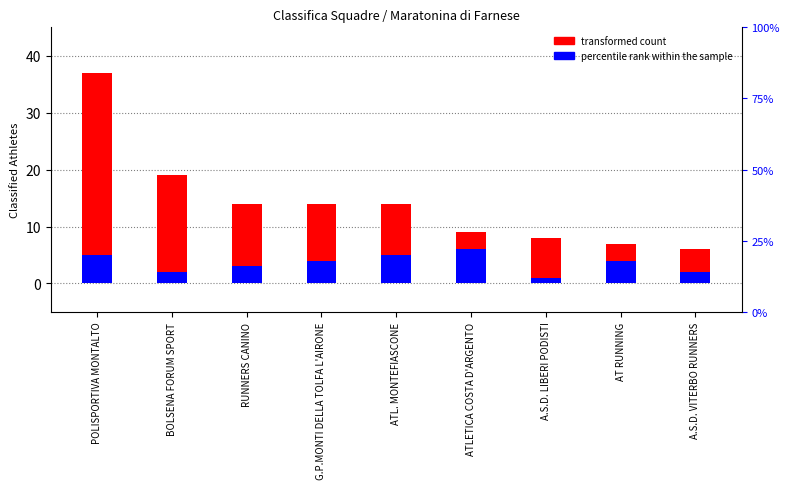

Between ATLETICA COSTA D'ARGENTO and A.S.D. VITERBO RUNNERS, which is larger?

ATLETICA COSTA D'ARGENTO